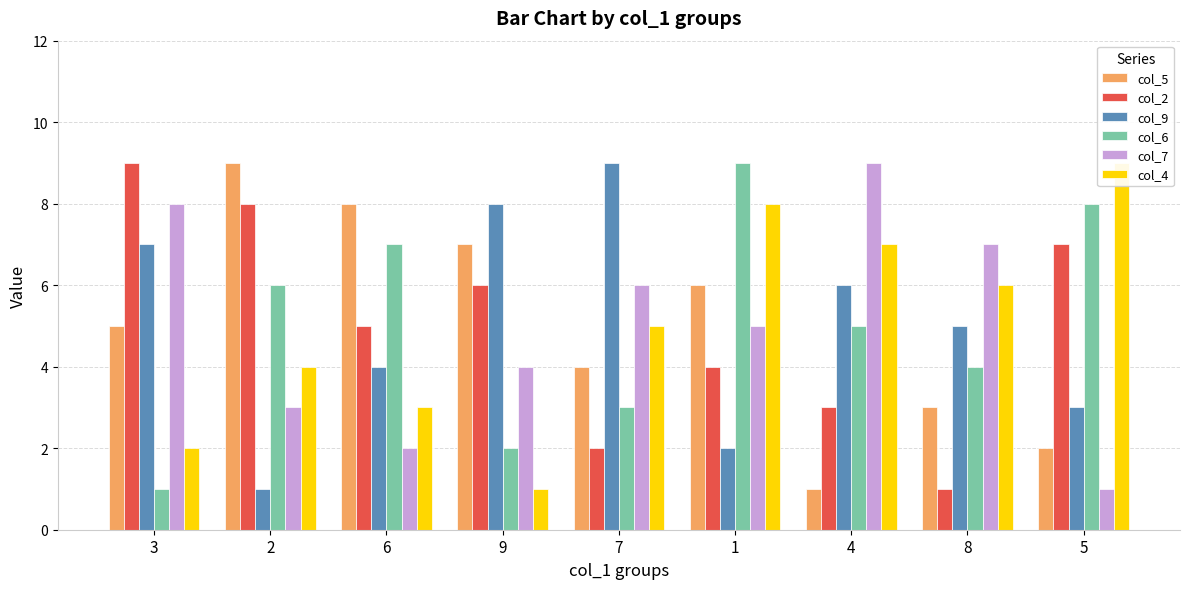

What is the lowest value of the col_7 series?

1